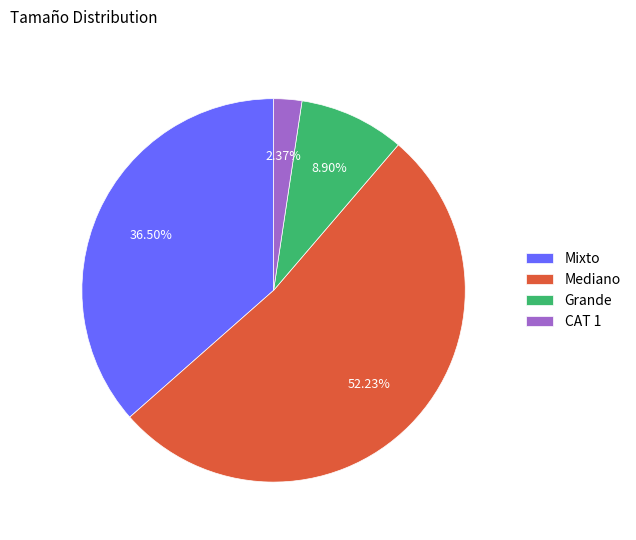

The Grande slice represents 1% of the pie. True or false?

False